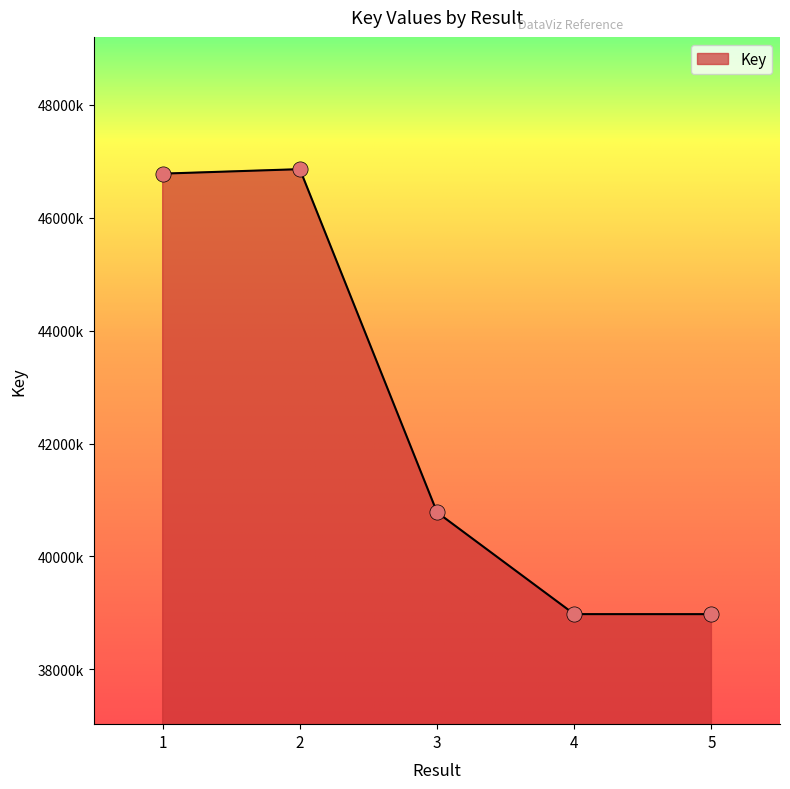

Does the chart have visible grid lines?

No